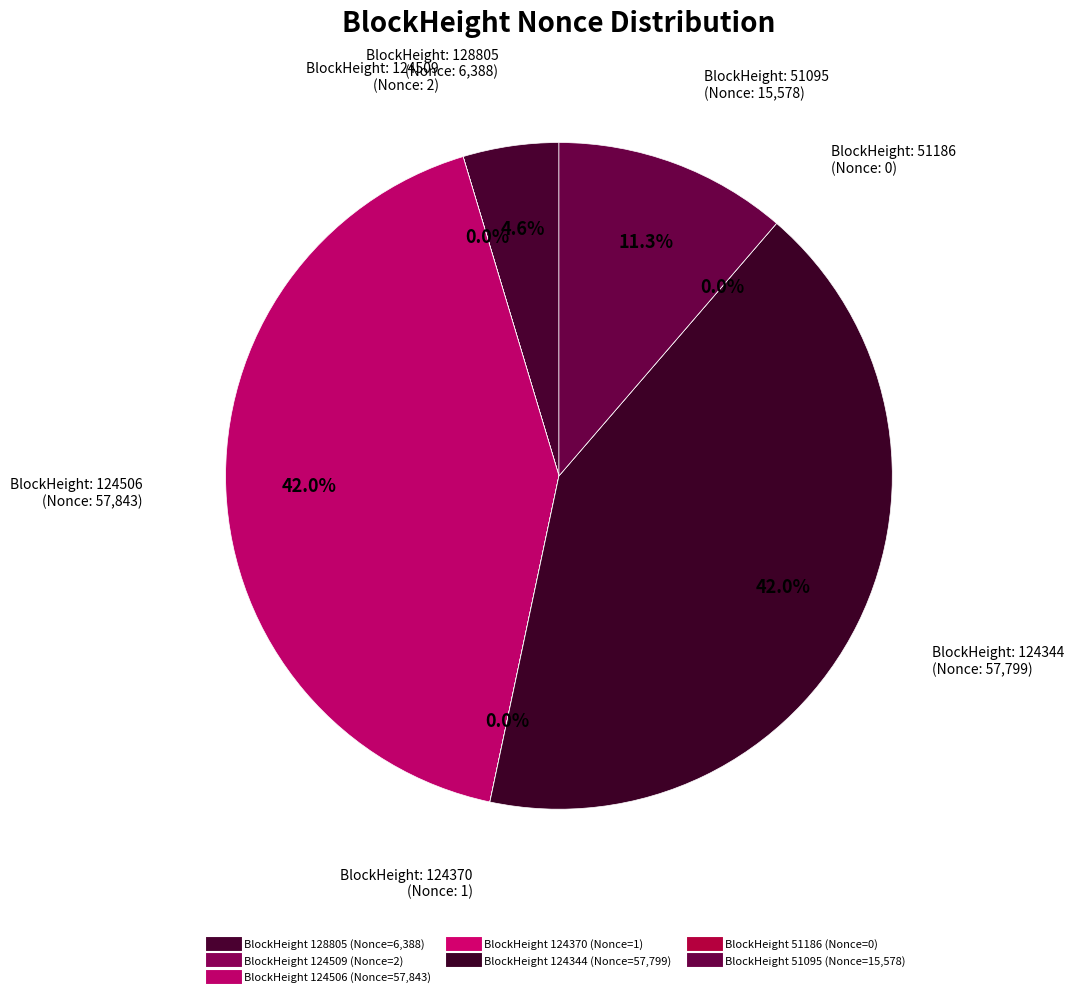

What is the change in value from 124344 to 51186?

-57799